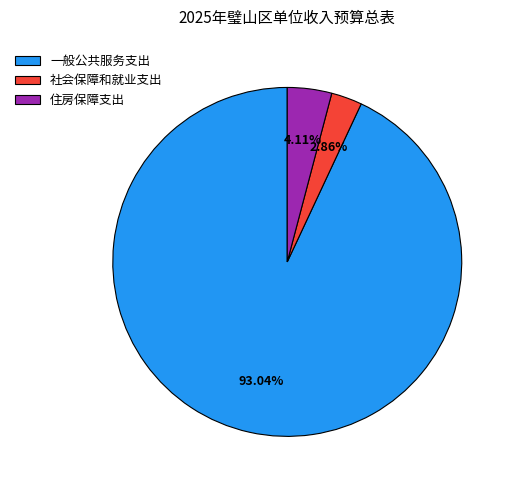

What percentage is the 一般公共服务支出 slice, to the nearest percent?

93%